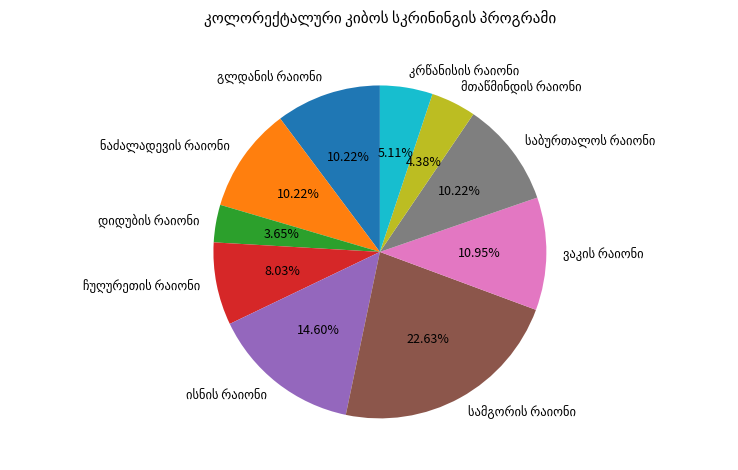

Is there a majority slice in this chart?

No